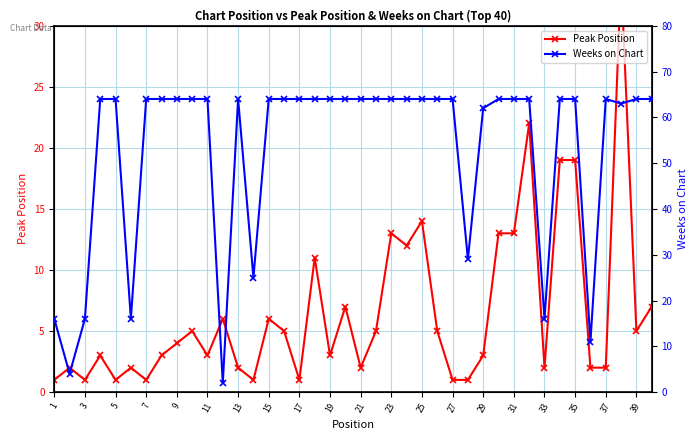

Is this an area chart (filled region under the line)?

No